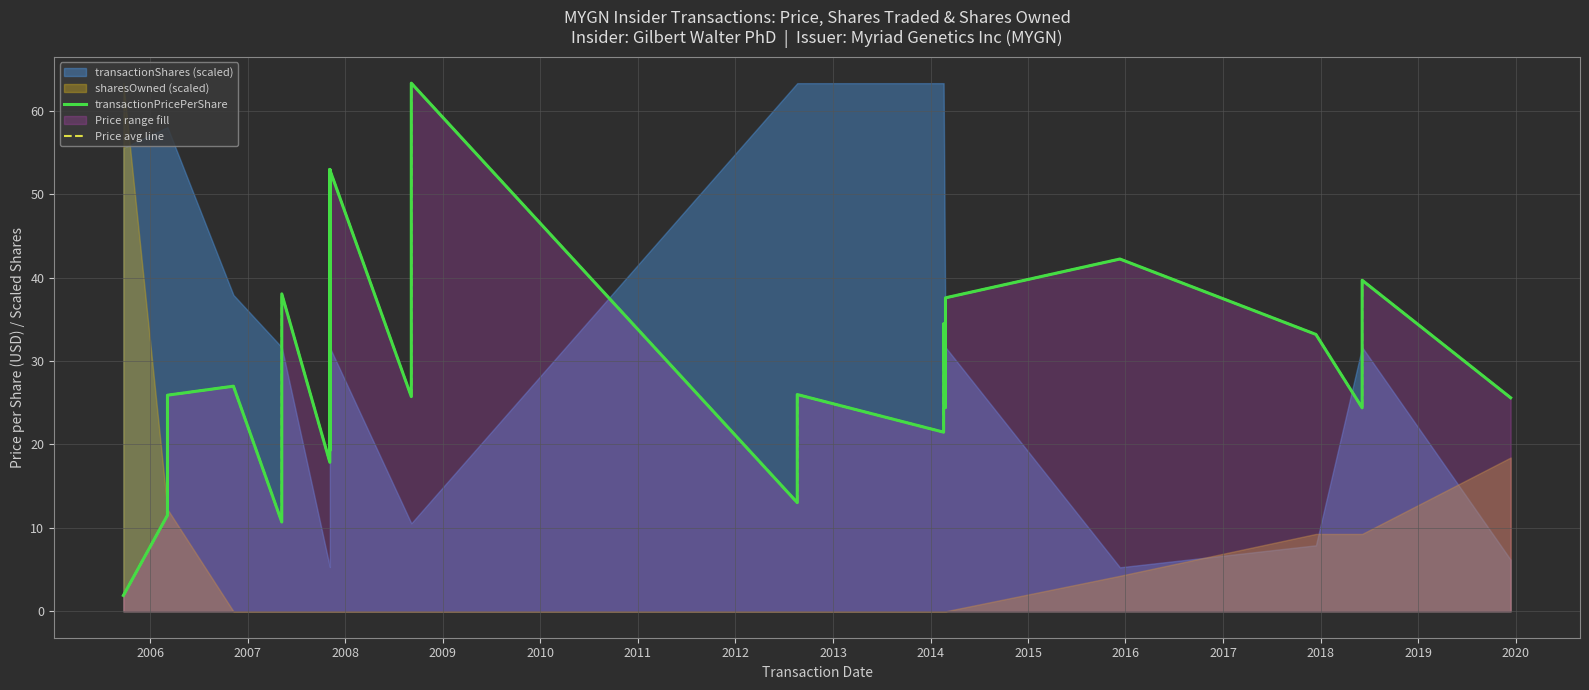

What is the label of the 16th point from the left?

2020